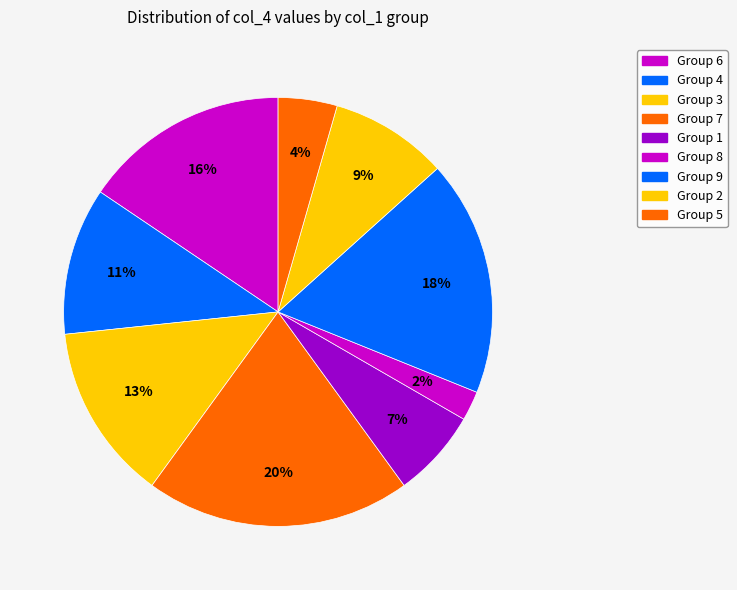

How many slices are in this pie chart?

9